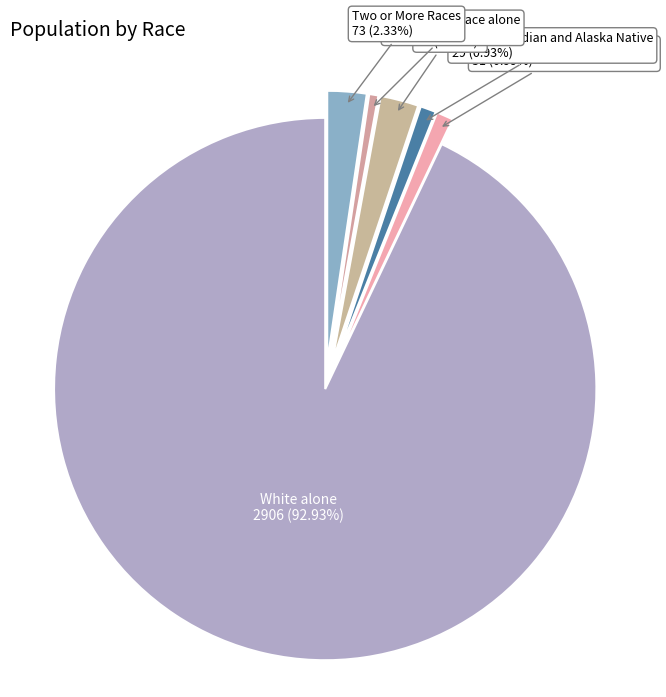

Which slice represents more than half of the pie?

White alone